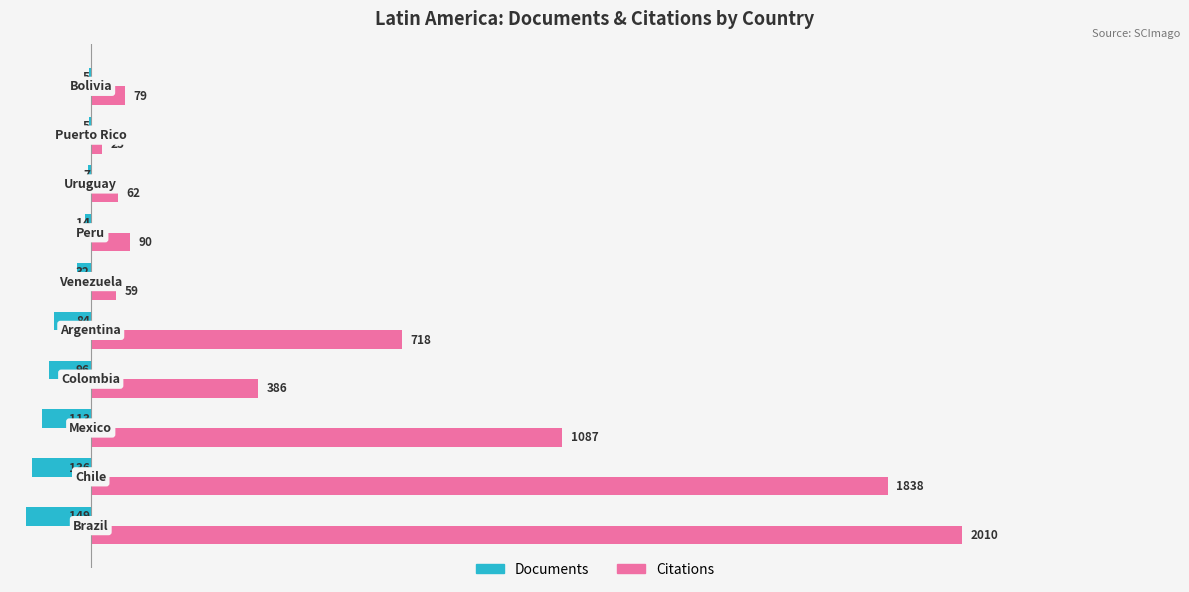

What is the sum of all Documents values?

-641